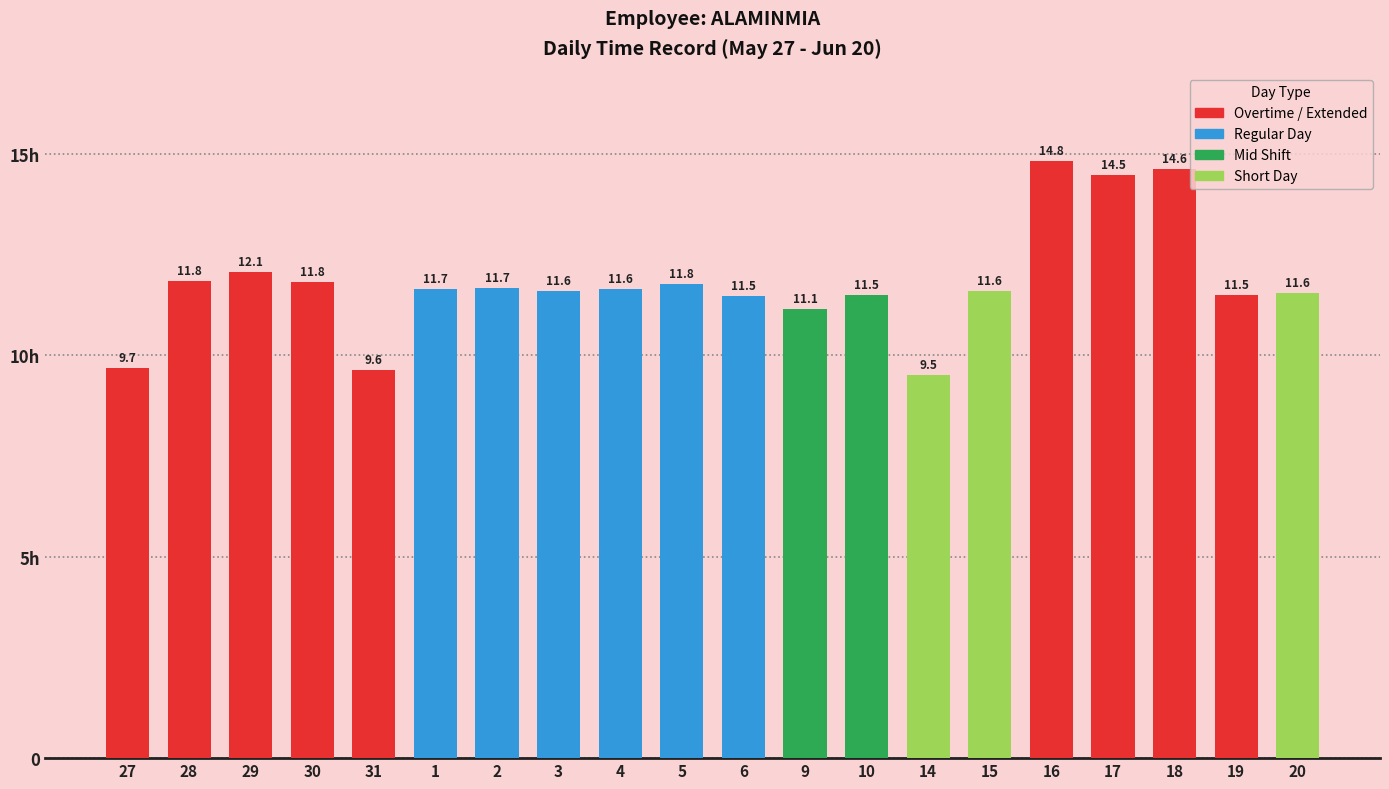

What is the ratio of the value at 17 to the value at 27?

1.5